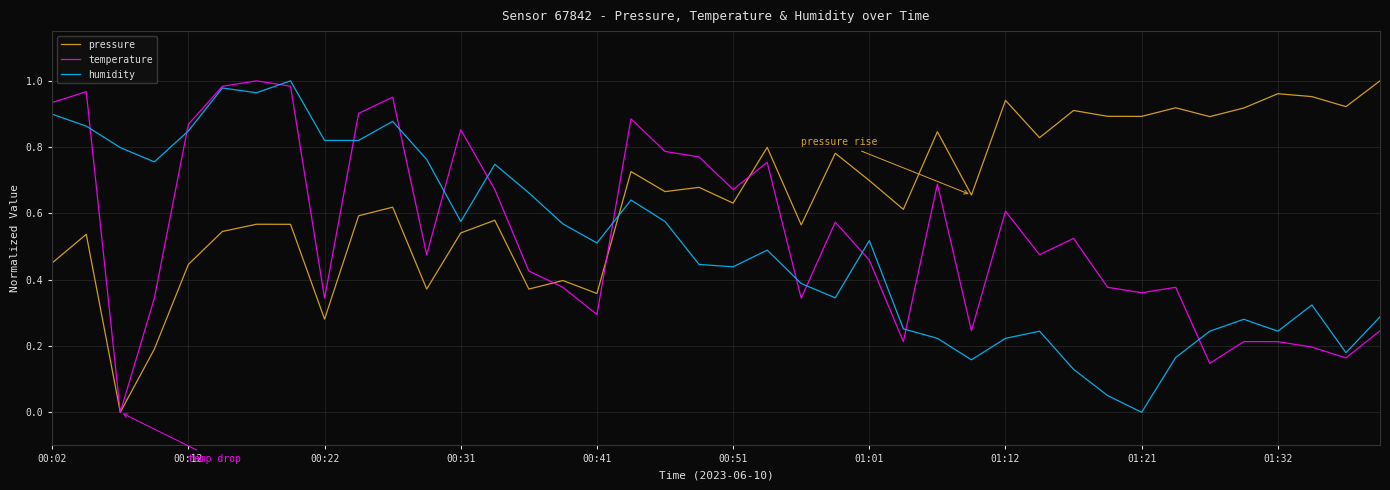

Which series has the largest total across all categories?

pressure